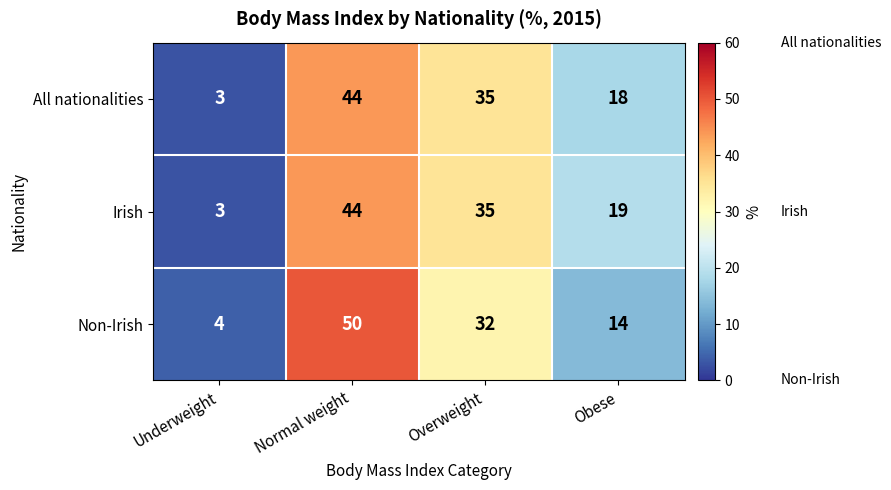

Is the value of Non-Irish at Obese greater than the value of All nationalities at Overweight?

No